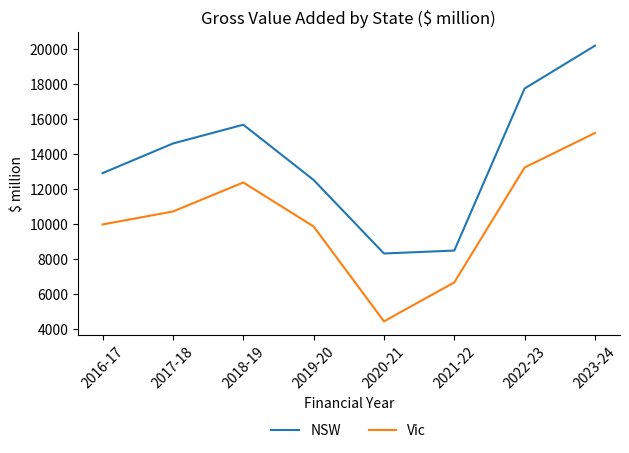

Does the chart display data point markers on the line(s)?

No